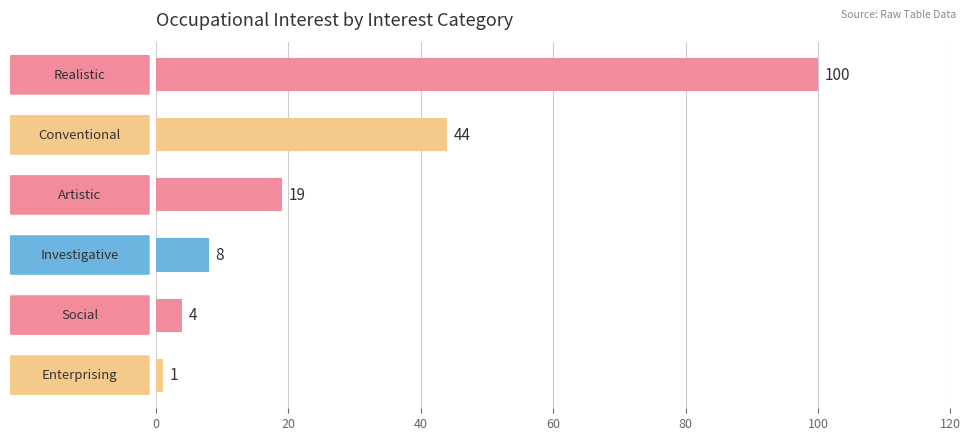

What is the difference between the second highest and minimum values?

43